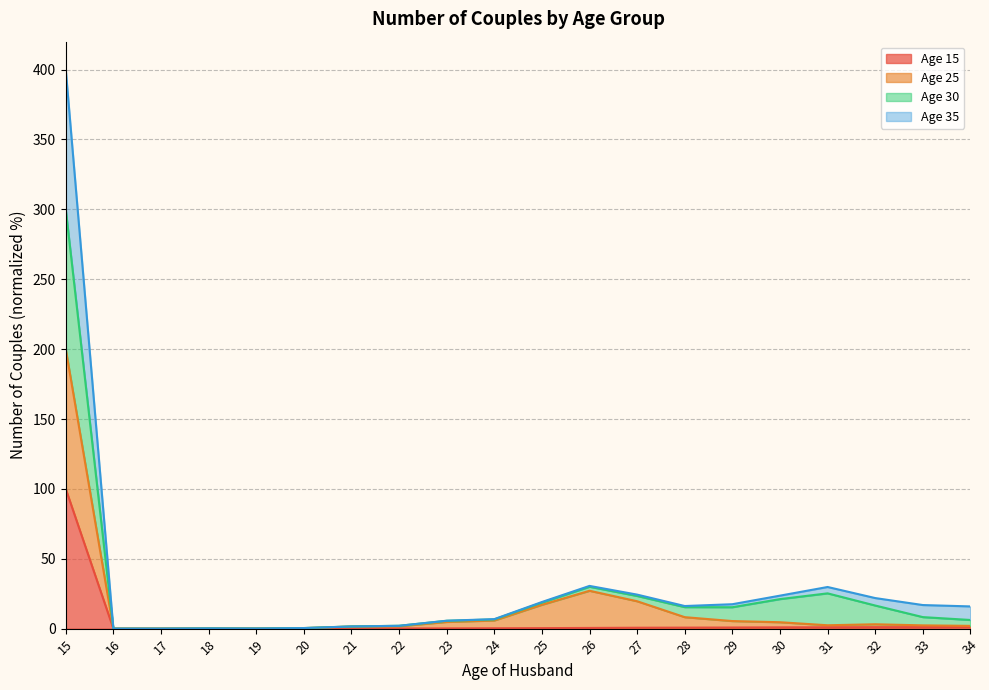

True or false: Age 15 has a value of 0.3 at 23.

False